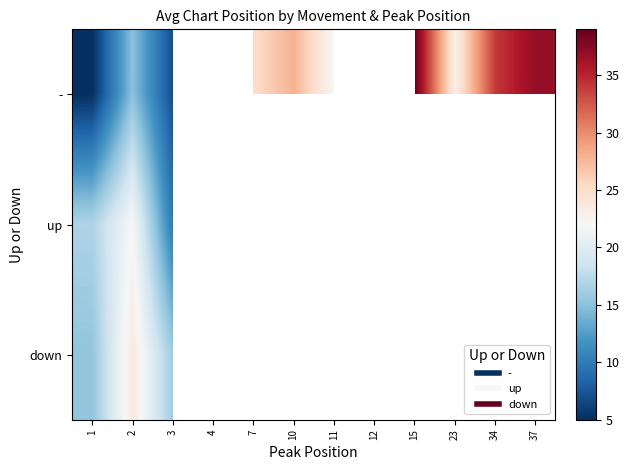

Which series has the widest spread of values?

-